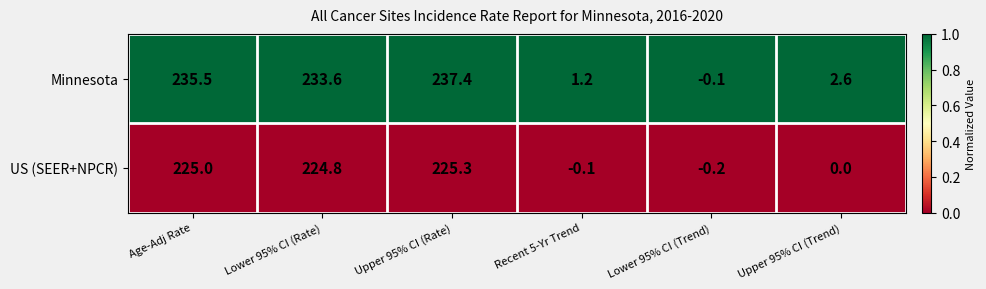

Which series has the widest spread of values?

Minnesota